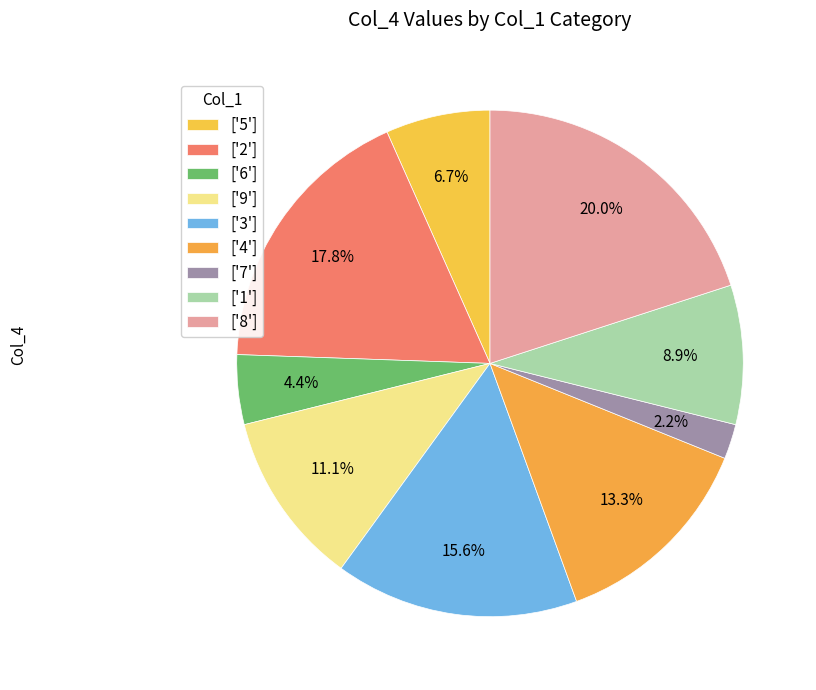

What is the smallest slice in the pie chart?

7